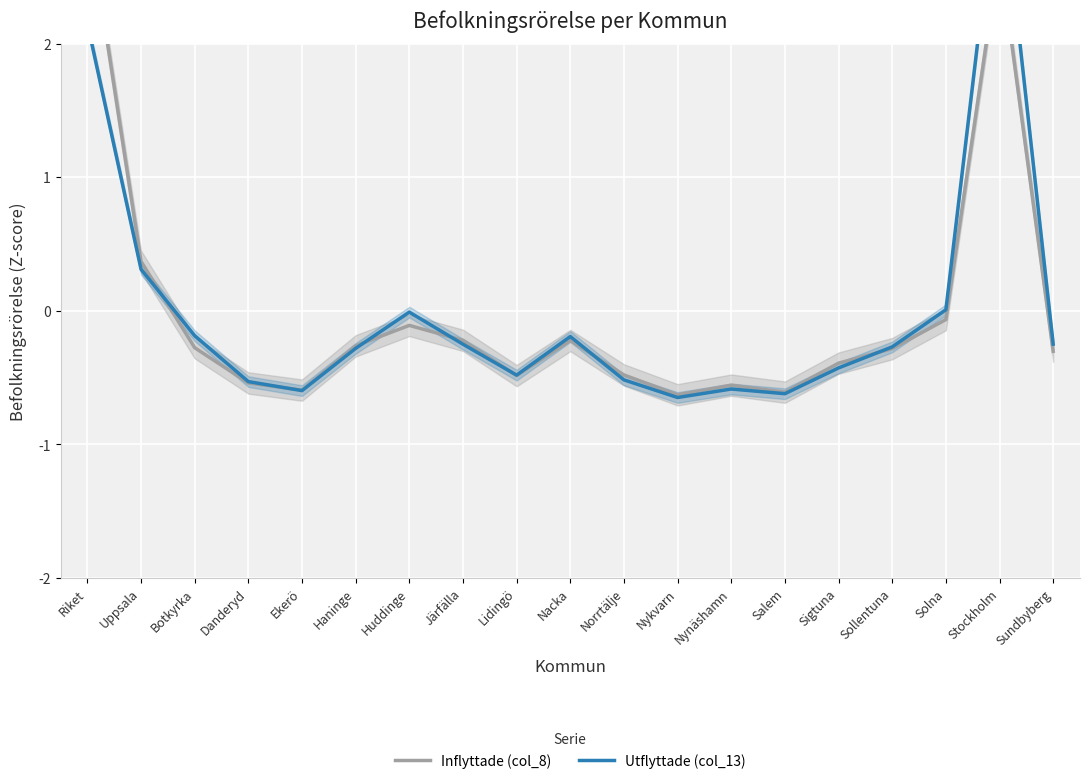

Which series changed the most between Salem and Sundbyberg?

Utflyttade (col_13)